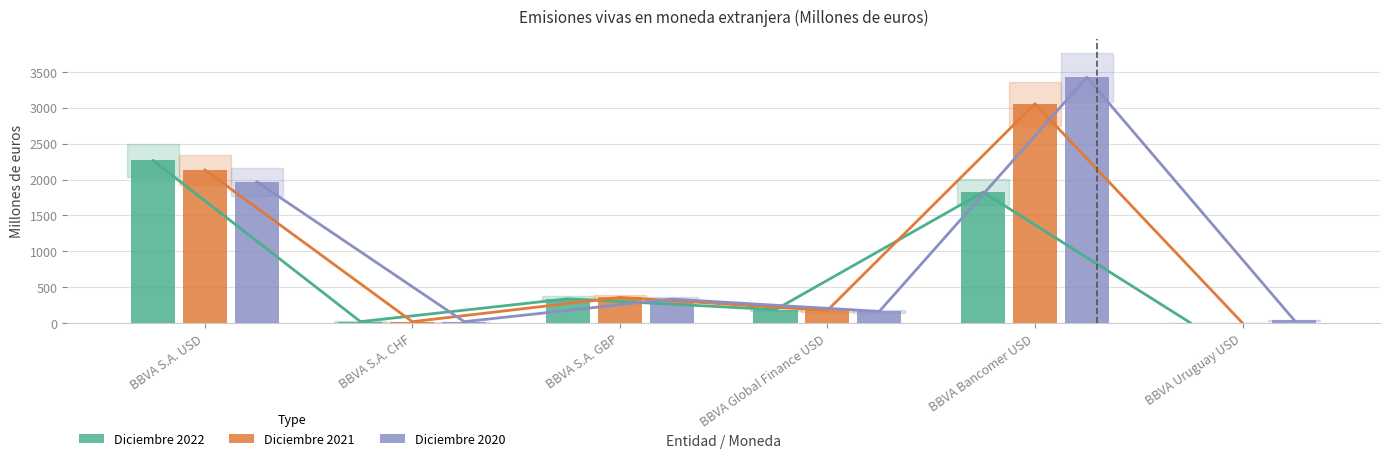

Reading left to right, transcribe all the data shown in this chart.

Diciembre 2022: 2267	20	338	187	1824	1
Diciembre 2021: 2135	19	357	176	3057	0
Diciembre 2020: 1970	19	334	162	3425	37